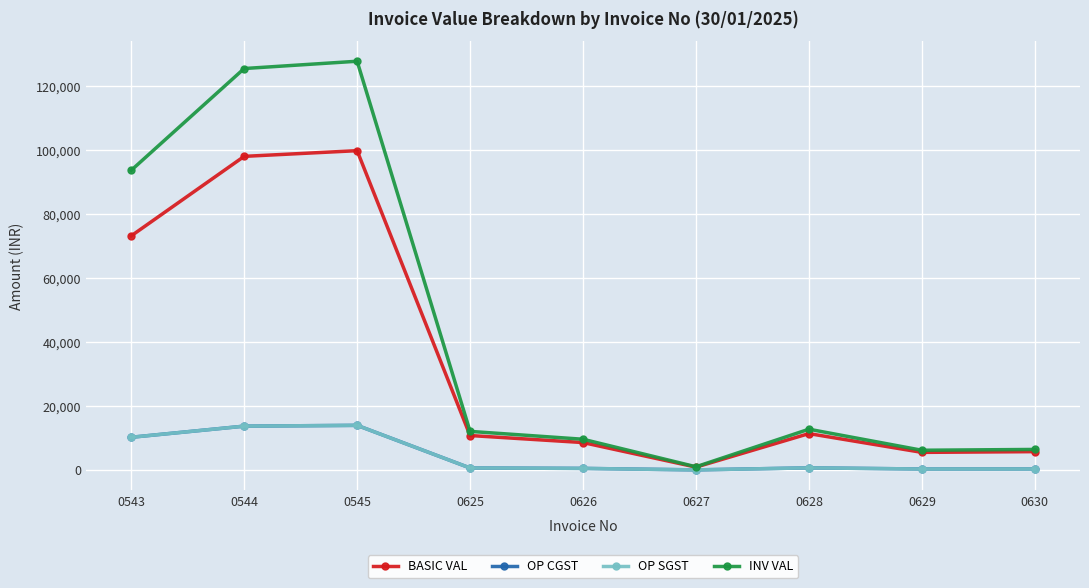

True or false: INV VAL and BASIC VAL intersect in this chart.

False